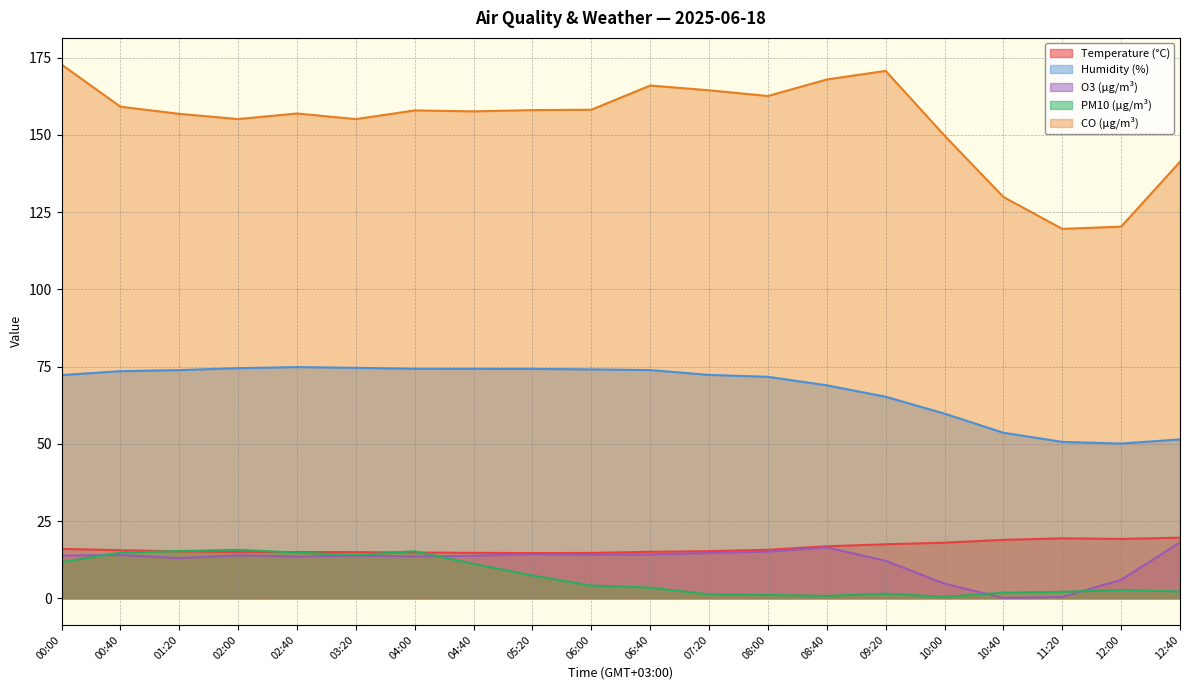

True or false: O3 (µg/m³) has more than 0 interior local peaks.

True